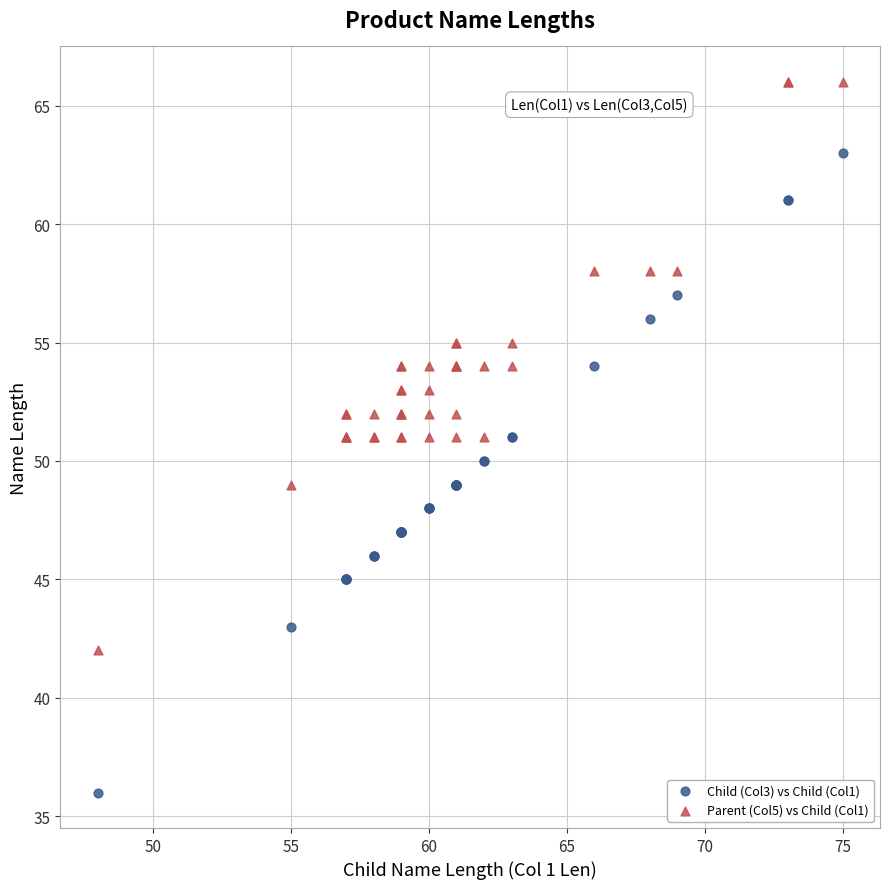

Which series has the largest Y range (max minus min)?

Child (Col3) vs Child (Col1)